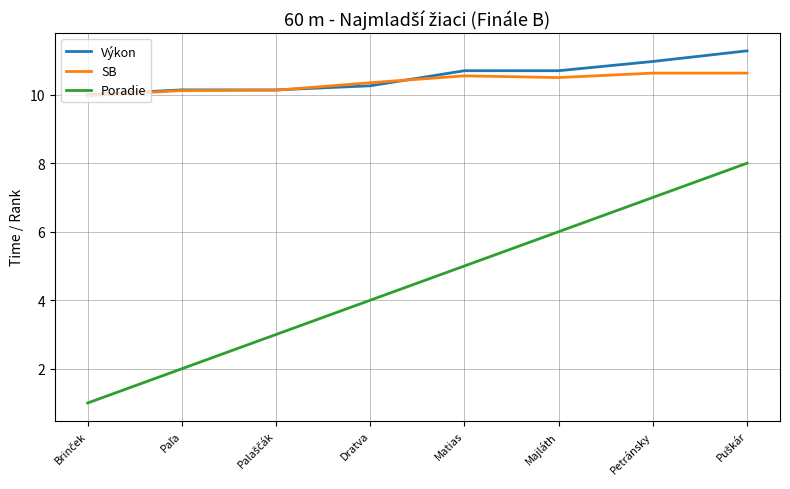

What is the maximum value shown in the chart?

11.3